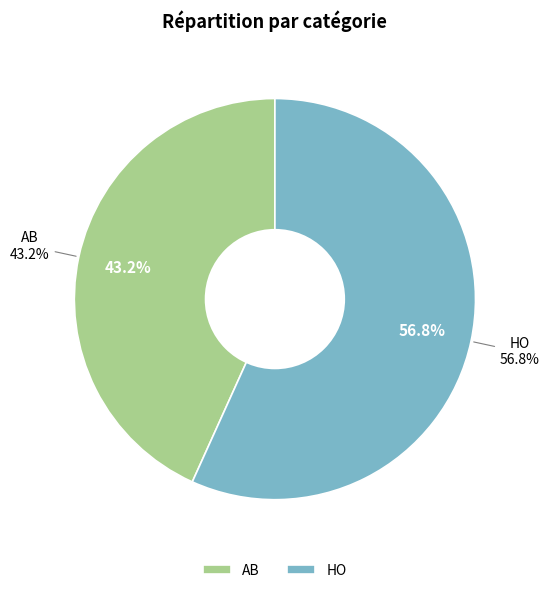

Does any single category account for the majority?

Yes